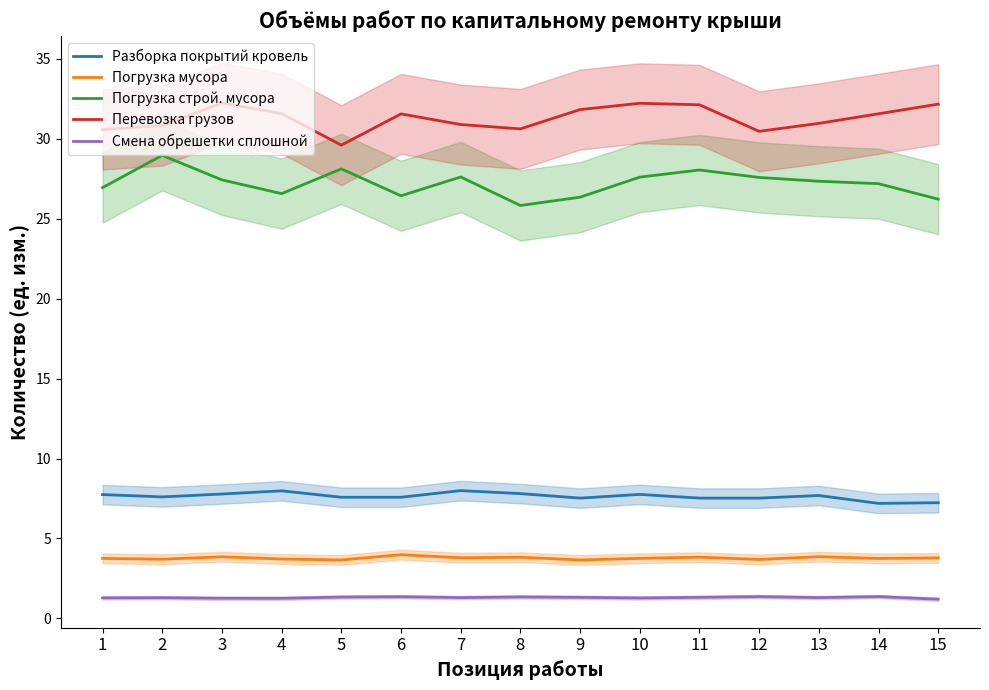

Which series changed the most between 6 and 10?

Погрузка строй. мусора